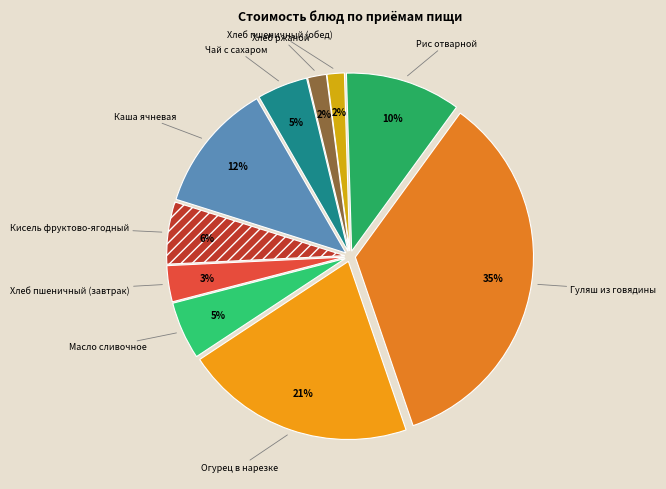

To the nearest percent, what percentage of the pie is Гуляш из говядины?

35%